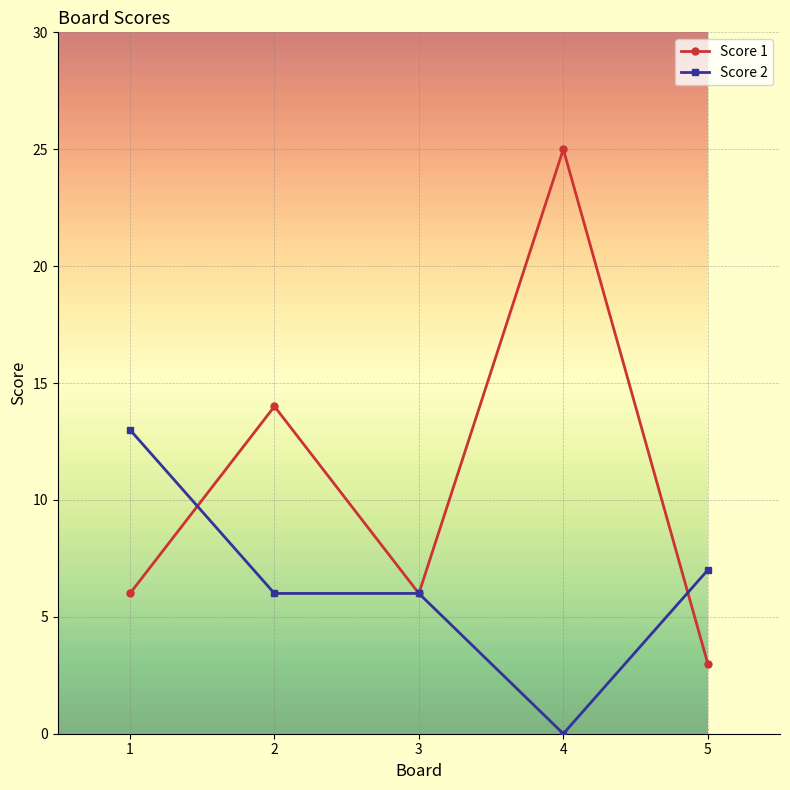

True or false: Score 1 has more than 2 points higher than both neighbors.

False